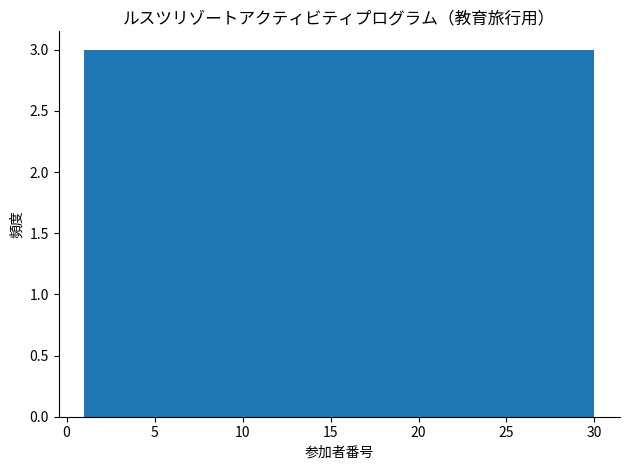

Reading left to right, transcribe this chart: for each bar, give the range it covers on the x-axis and its height. Neither the bar edges nor the heights are printed on the chart, so give them approximately, as read against the axes.

1.0 to 3.9: 3
3.9 to 6.8: 3
6.8 to 9.7: 3
9.7 to 12.6: 3
12.6 to 15.5: 3
15.5 to 18.4: 3
18.4 to 21.3: 3
21.3 to 24.2: 3
24.2 to 27.1: 3
27.1 to 30.0: 3